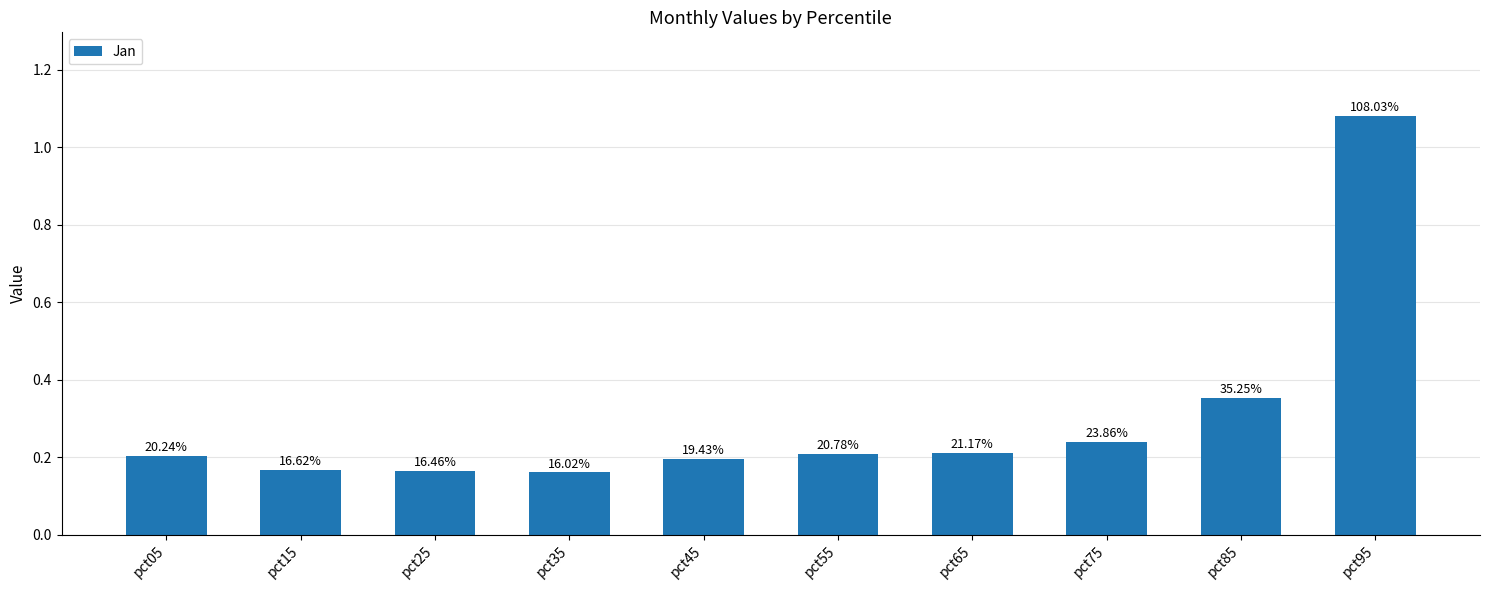

Rank the categories by value from lowest to highest.

pct35, pct25, pct15, pct45, pct05, pct55, pct65, pct75, pct85, pct95